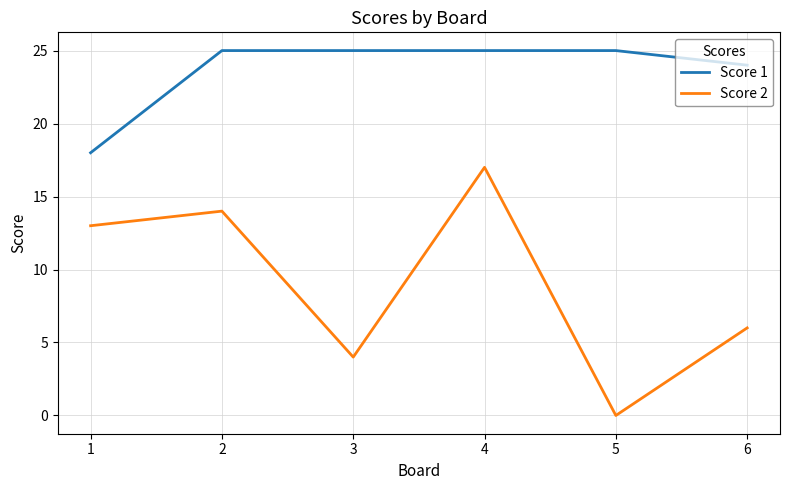

The value of Score 1 at 1 is 18. True or false?

True